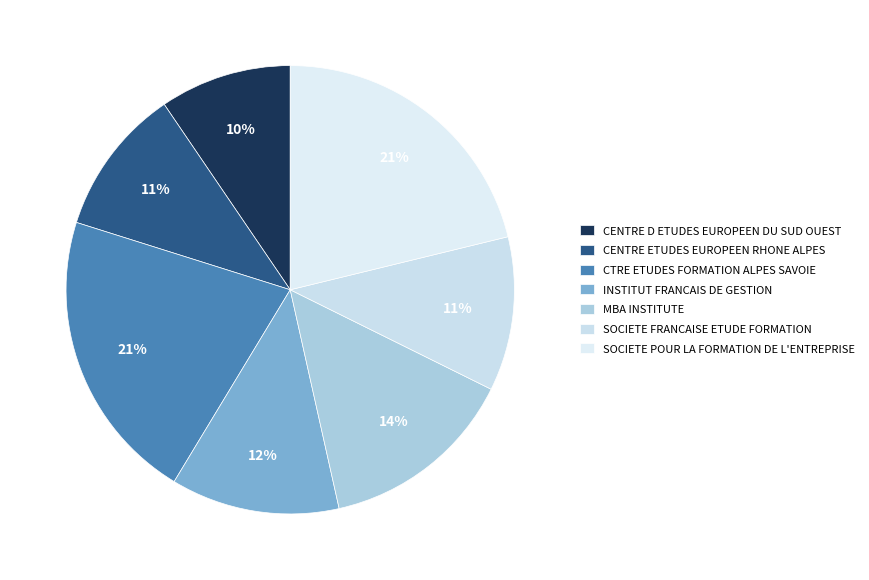

Is the sum of SOCIETE FRANCAISE ETUDE FORMATION and MBA INSTITUTE greater than half?

No